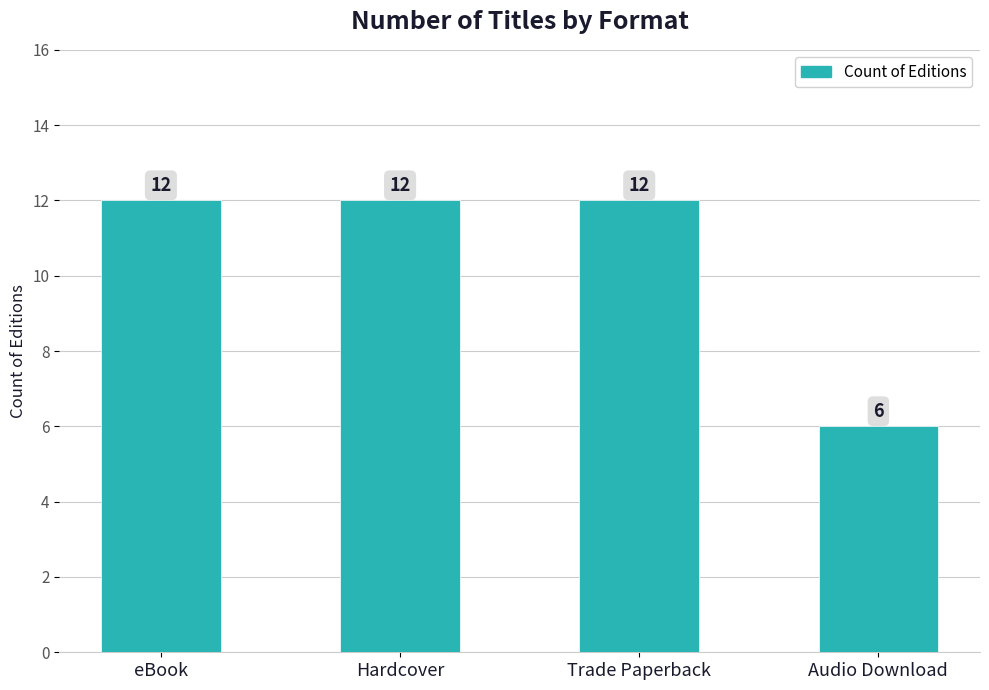

What is the sum of the values at Trade Paperback and Hardcover?

24